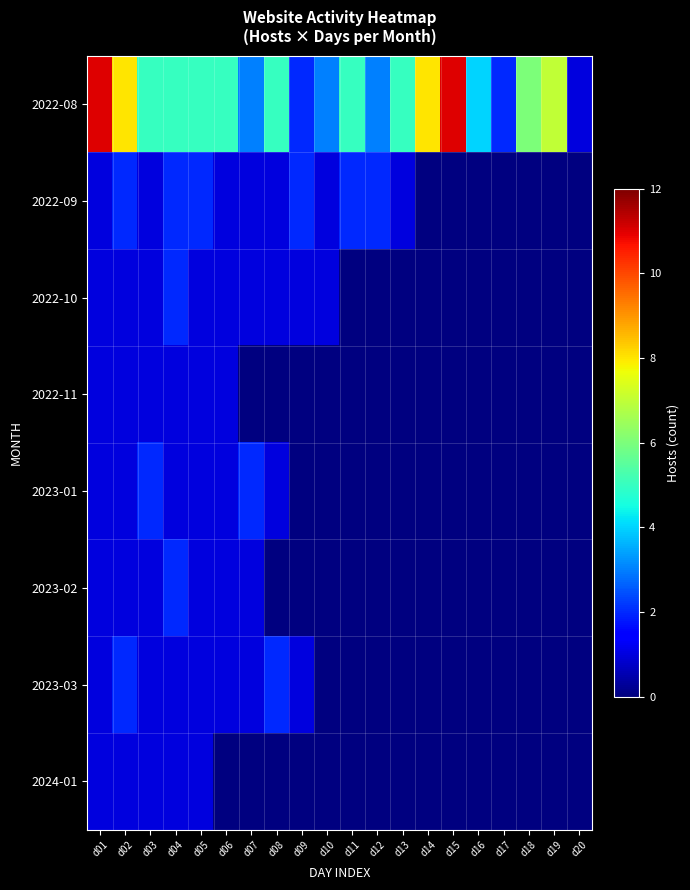

Between d05 and d15, which series saw the biggest shift?

2022-08